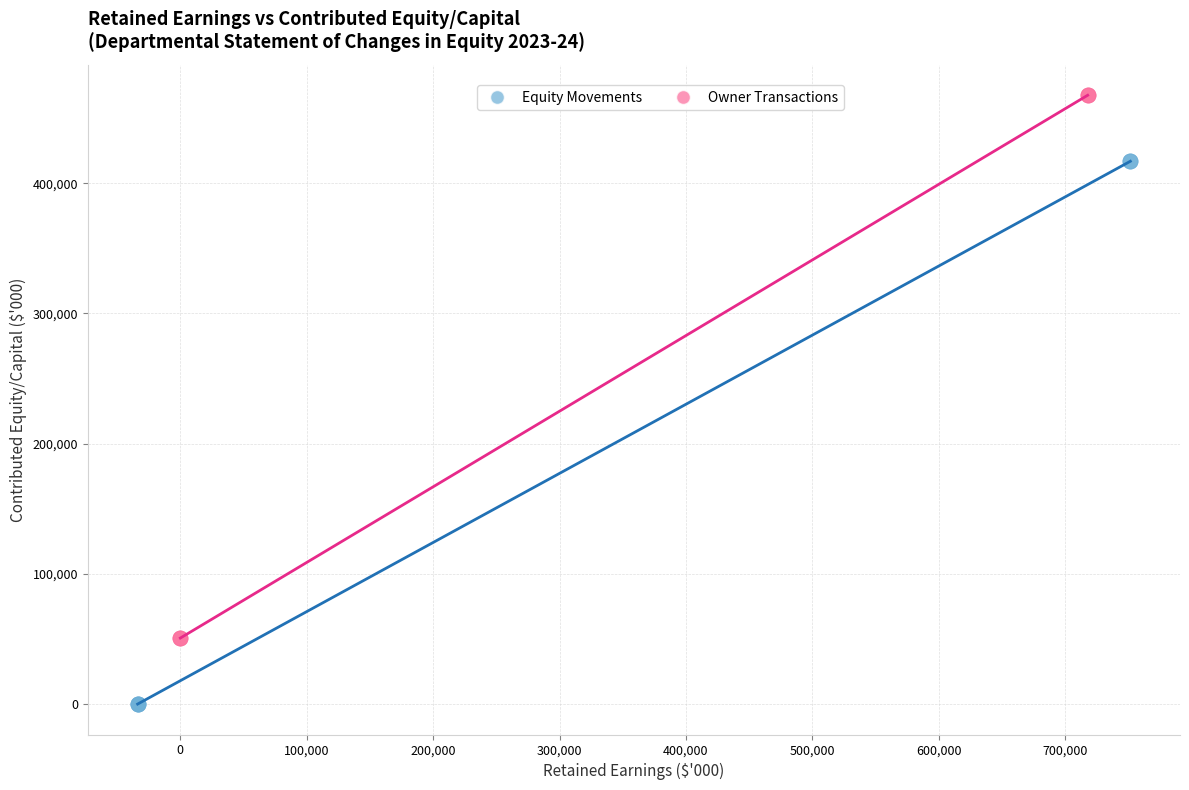

Which series contains the highest Y value?

Owner Transactions